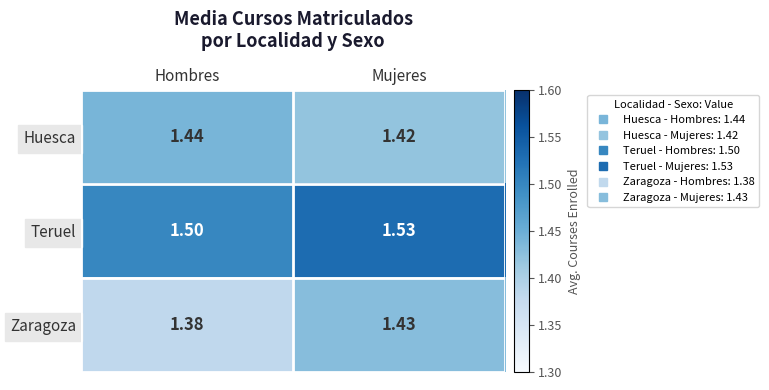

Rank the series at Hombres from highest to lowest value.

Teruel, Huesca, Zaragoza